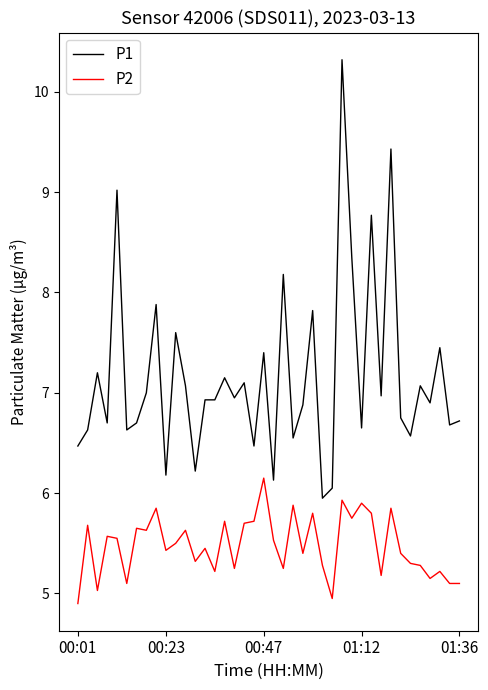

How many lines are shown in the chart?

2